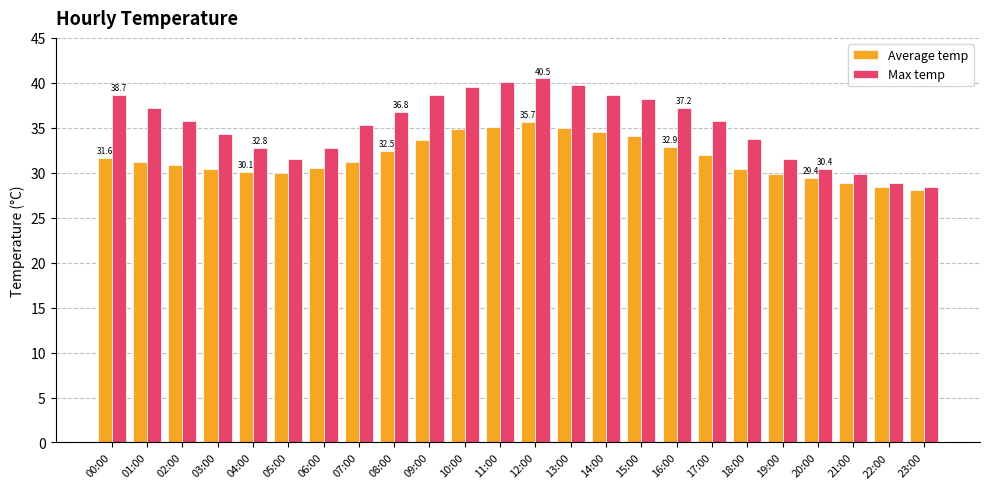

What is the minimum value for Average temp?

28.1